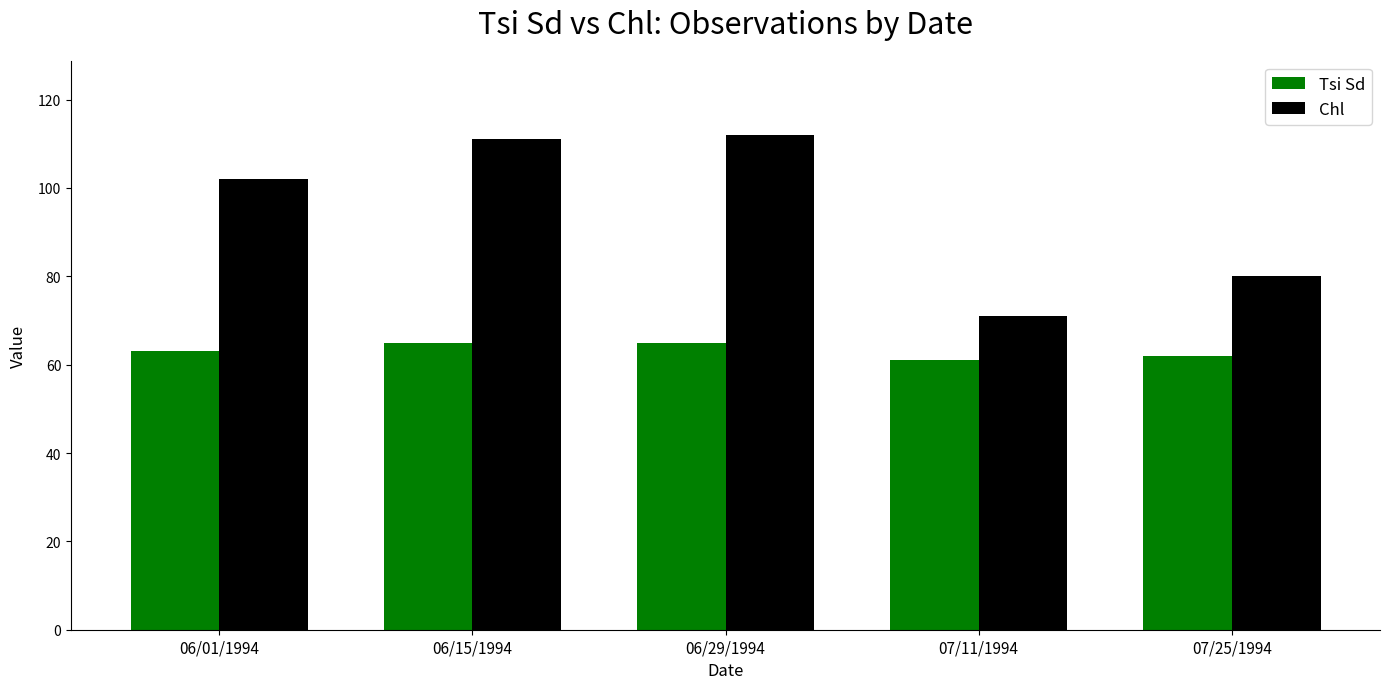

Which series has the largest total across all categories?

Chl